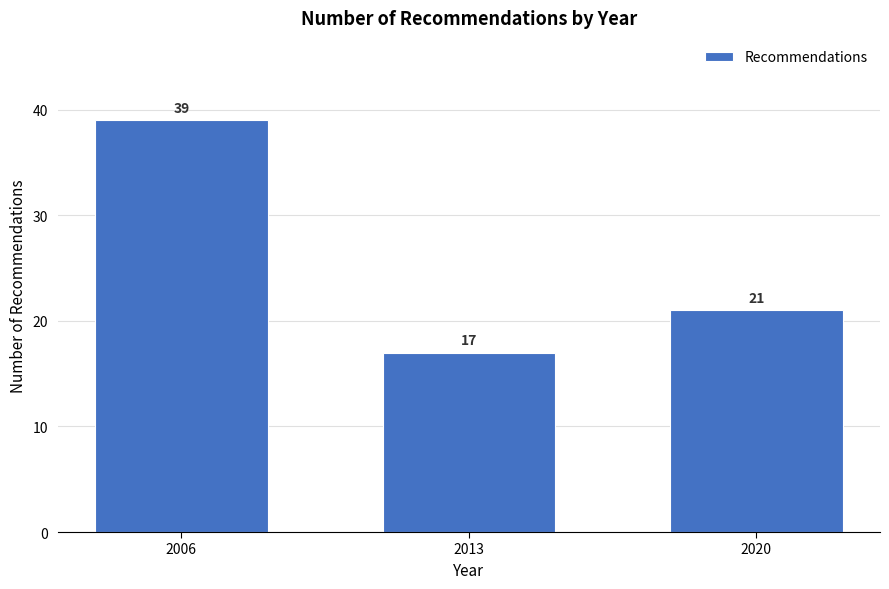

Reading left to right, extract all data points from this chart.

39	17	21